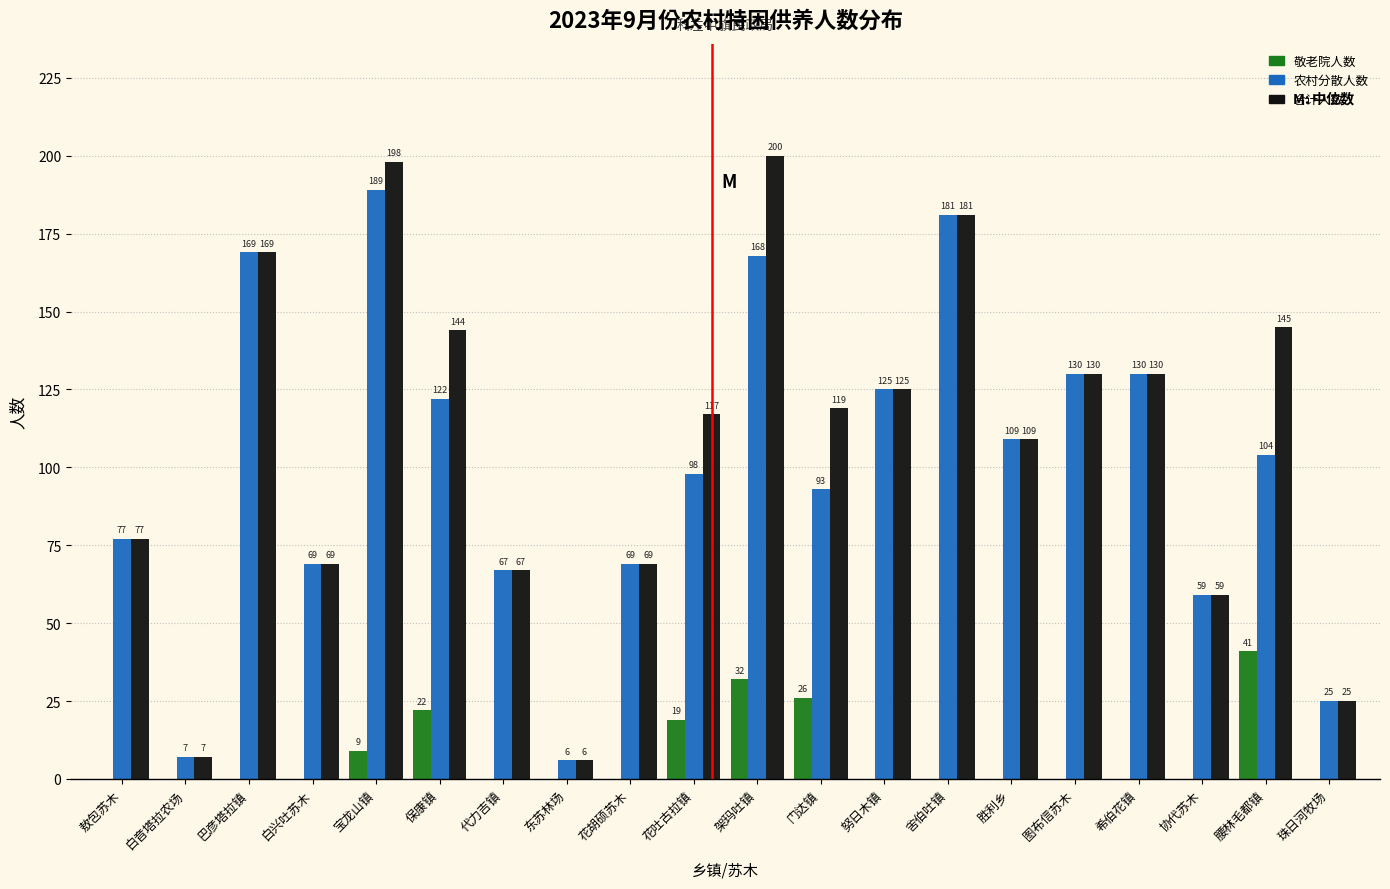

Reading left to right, transcribe all the data shown in this chart.

敬老院人数: 敖包苏木=0	白音塔拉农场=0	巴彦塔拉镇=0	白兴吐苏木=0	宝龙山镇=9	保康镇=22	代力吉镇=0	东苏林场=0	花胡硕苏木=0	花吐古拉镇=19	架玛吐镇=32	门达镇=26	努日木镇=0	舍伯吐镇=0	胜利乡=0	图布信苏木=0	希伯花镇=0	协代苏木=0	腰林毛都镇=41	珠日河牧场=0
农村分散人数: 敖包苏木=77	白音塔拉农场=7	巴彦塔拉镇=169	白兴吐苏木=69	宝龙山镇=189	保康镇=122	代力吉镇=67	东苏林场=6	花胡硕苏木=69	花吐古拉镇=98	架玛吐镇=168	门达镇=93	努日木镇=125	舍伯吐镇=181	胜利乡=109	图布信苏木=130	希伯花镇=130	协代苏木=59	腰林毛都镇=104	珠日河牧场=25
合计人数: 敖包苏木=77	白音塔拉农场=7	巴彦塔拉镇=169	白兴吐苏木=69	宝龙山镇=198	保康镇=144	代力吉镇=67	东苏林场=6	花胡硕苏木=69	花吐古拉镇=117	架玛吐镇=200	门达镇=119	努日木镇=125	舍伯吐镇=181	胜利乡=109	图布信苏木=130	希伯花镇=130	协代苏木=59	腰林毛都镇=145	珠日河牧场=25